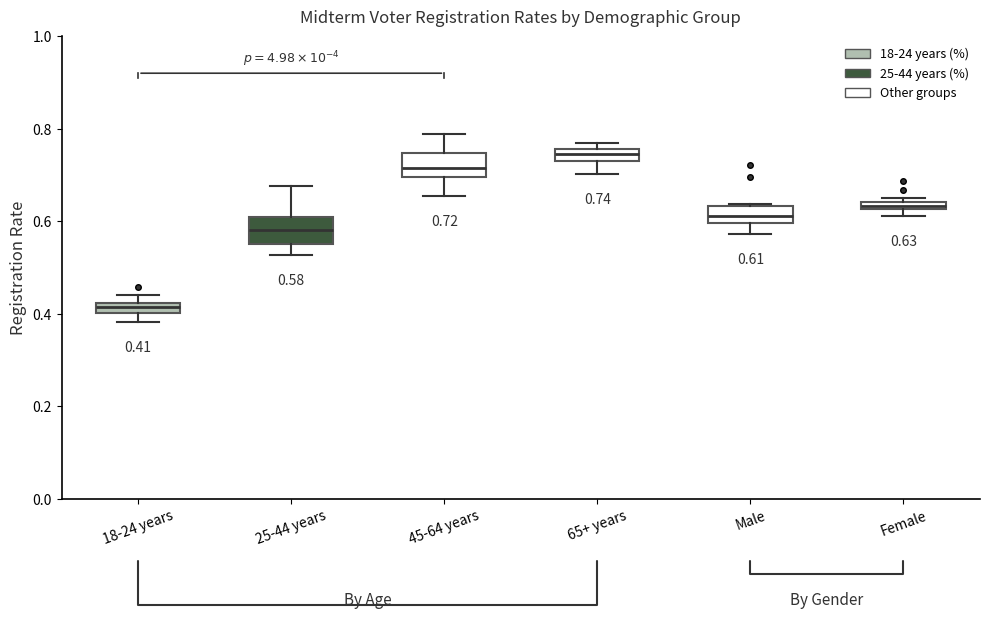

Which box's median line is the highest?

65+ years